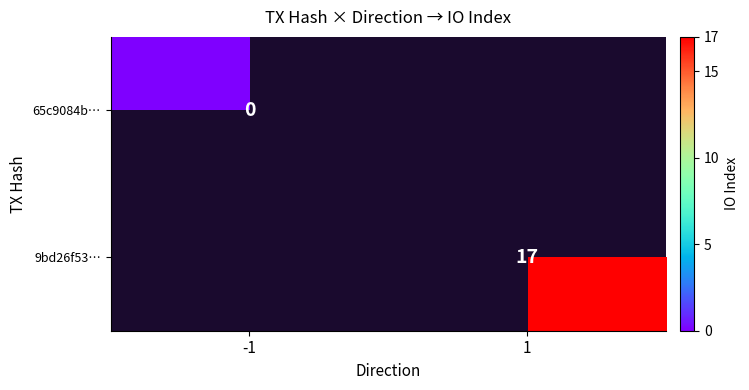

What is the maximum value shown in the chart?

17.0